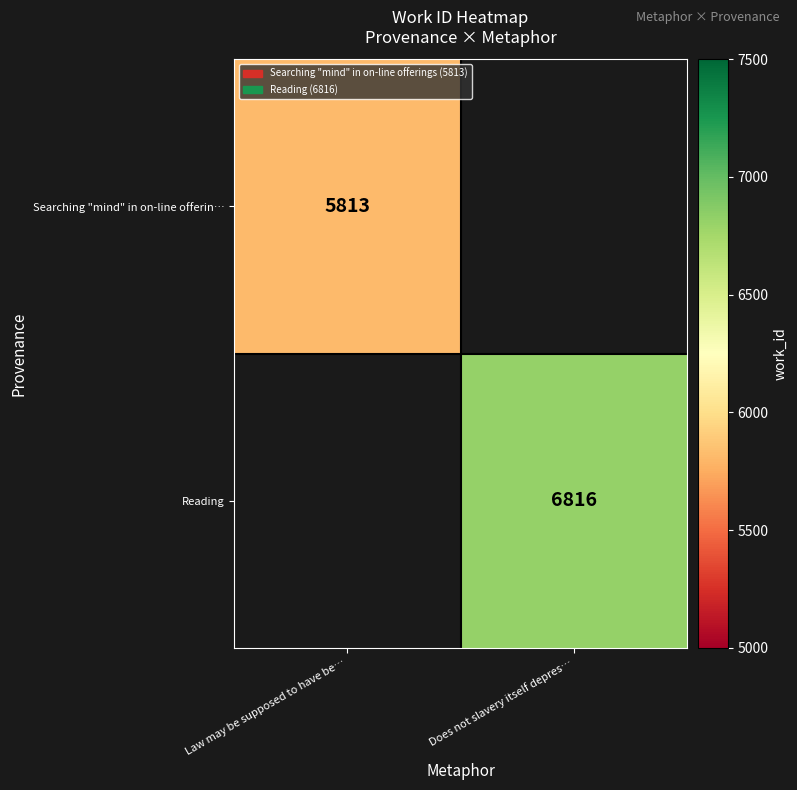

True or false: Searching "mind" in on-line offerin… has a value of 5813 at Law may be supposed to have be….

True